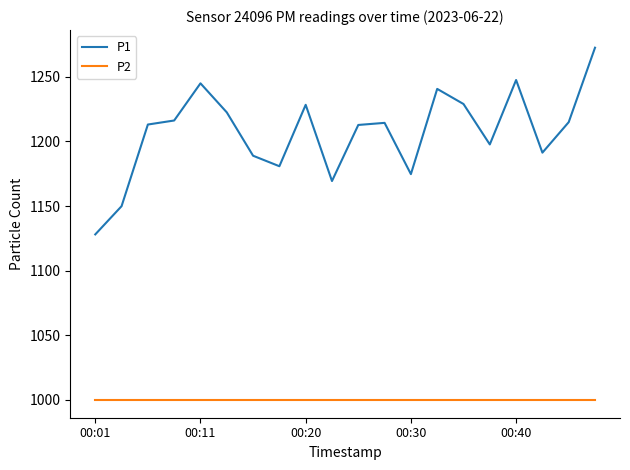

Which series has the widest spread of values?

P1